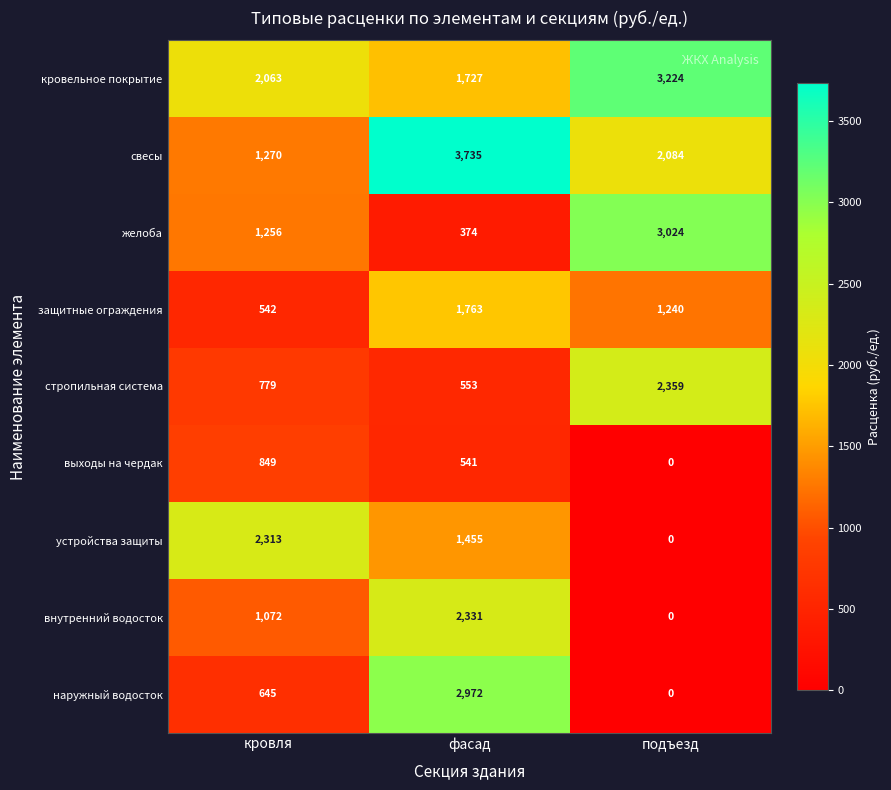

What is the total value across all series at фасад?

15451